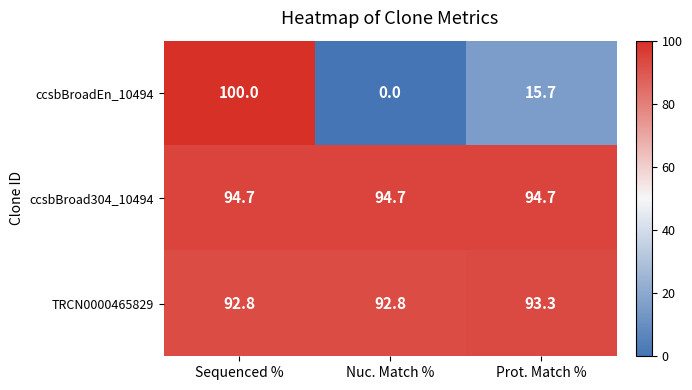

The ccsbBroadEn_10494 series shows 15.7 at Prot. Match %. True or false?

True